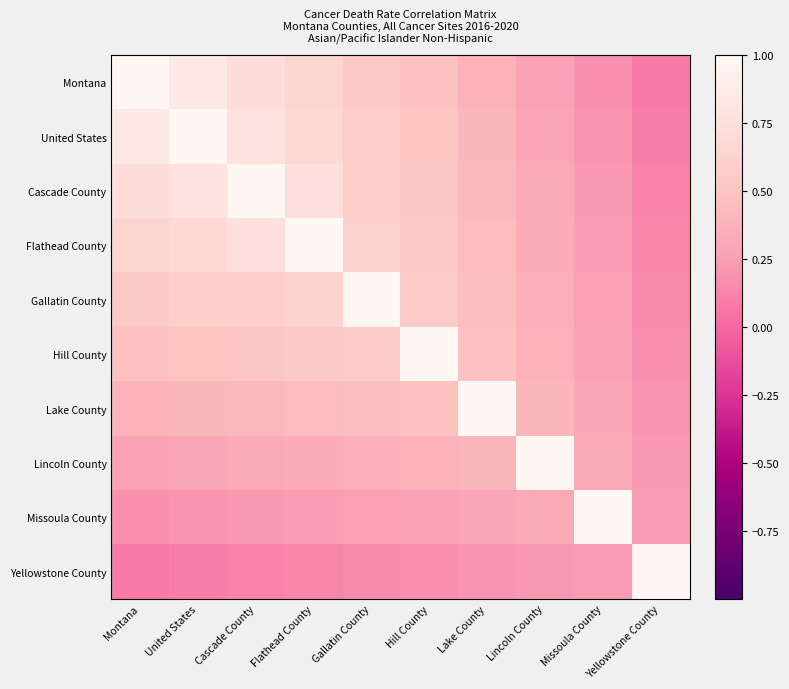

What is the minimum value shown in the chart?

0.1